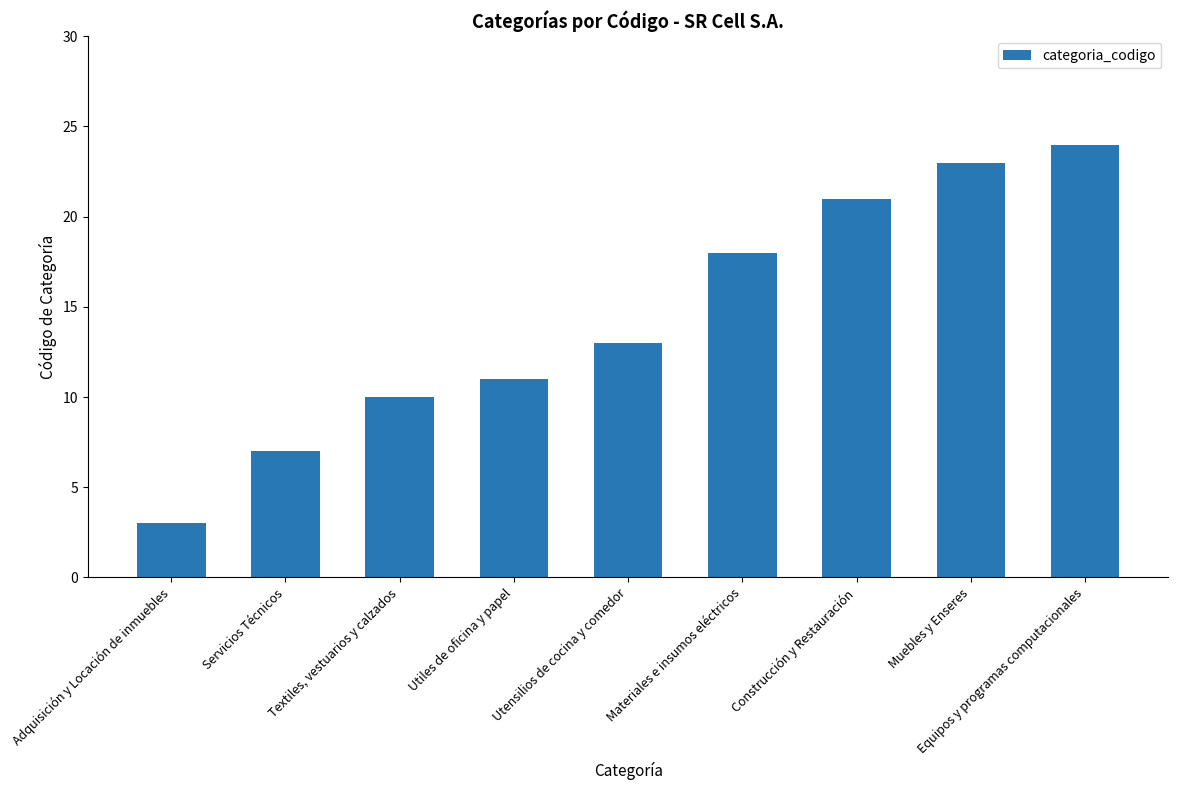

Where is the data nearest to the value 13?

Utensilios de cocina y comedor